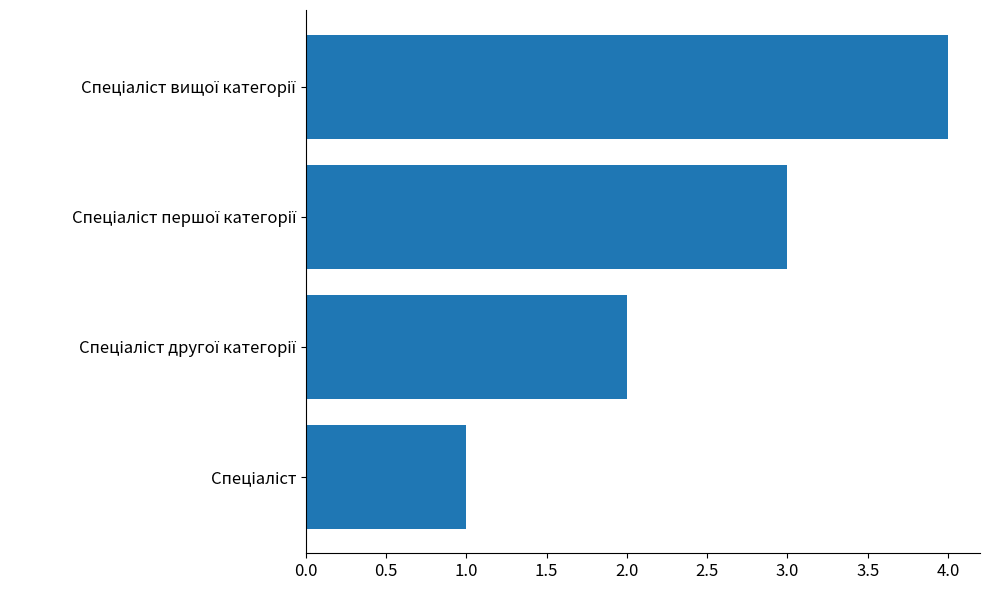

Does the chart contain any negative values?

No